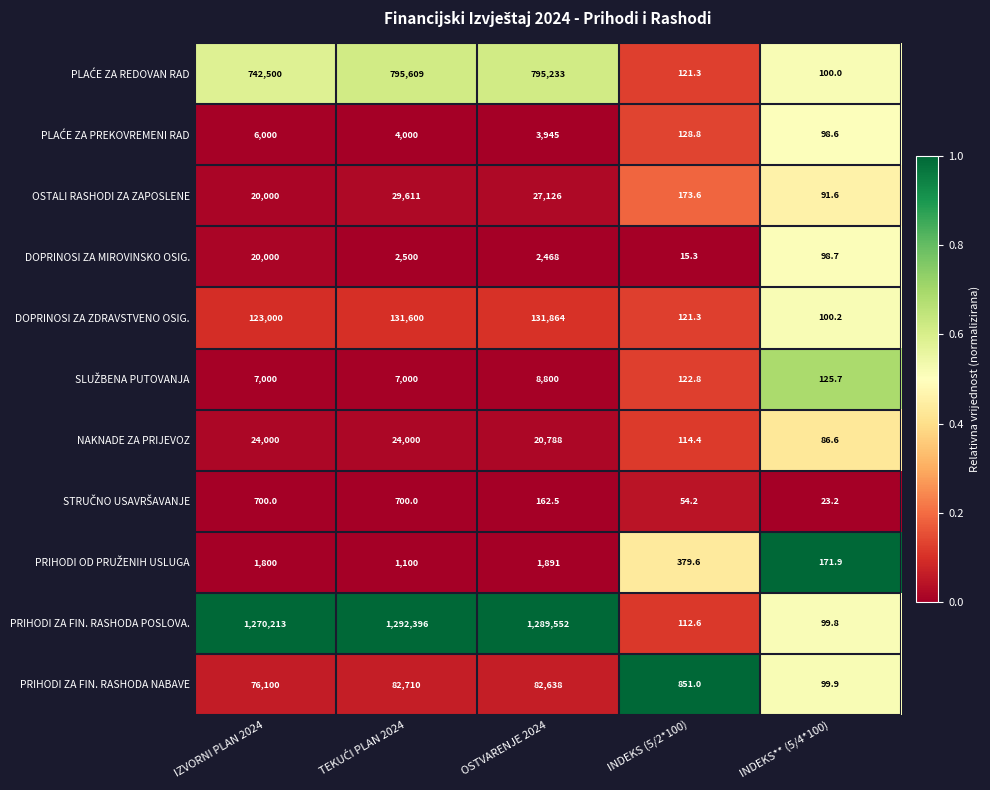

What is the difference between the maximum and minimum values in the OSTALI RASHODI ZA ZAPOSLENE series?

29519.4